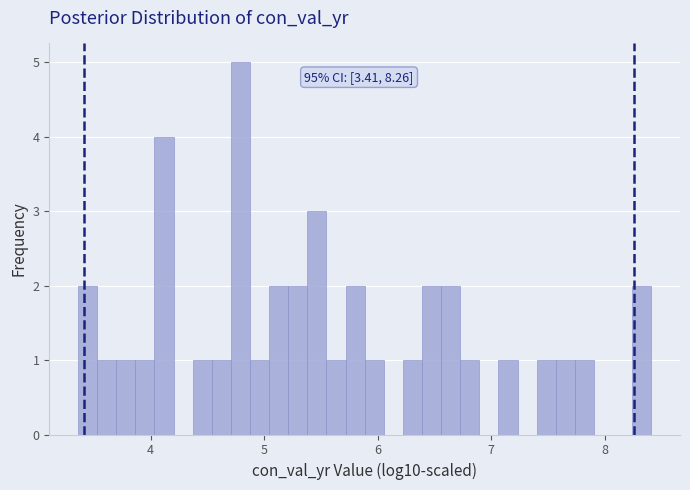

Around what value on the x-axis is the tallest bar? Give the approximate position of its centre, as read against the axis.

4.8